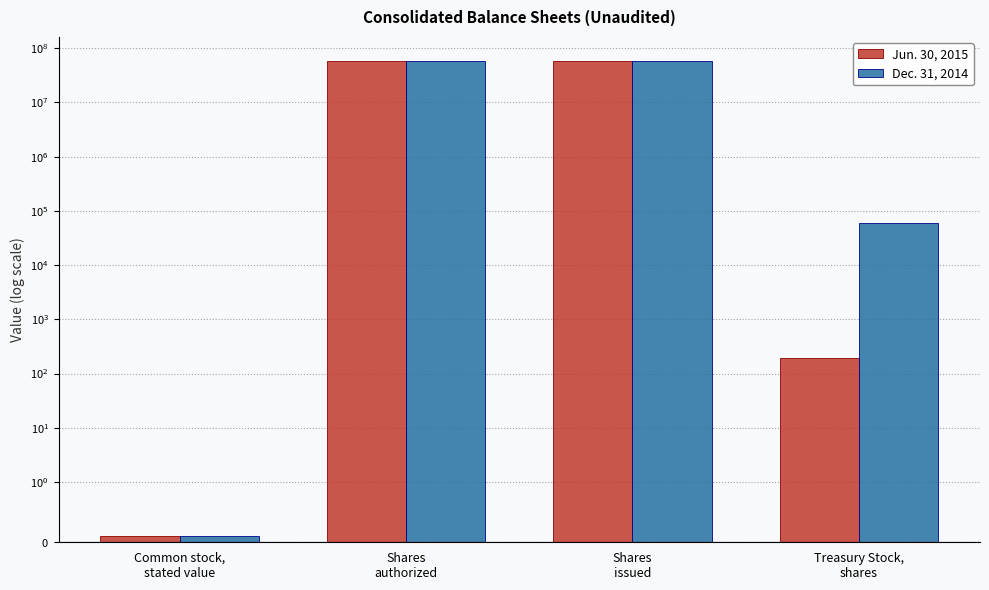

True or false: Jun. 30, 2015 has a value of 28080609.0 at Shares
issued.

False